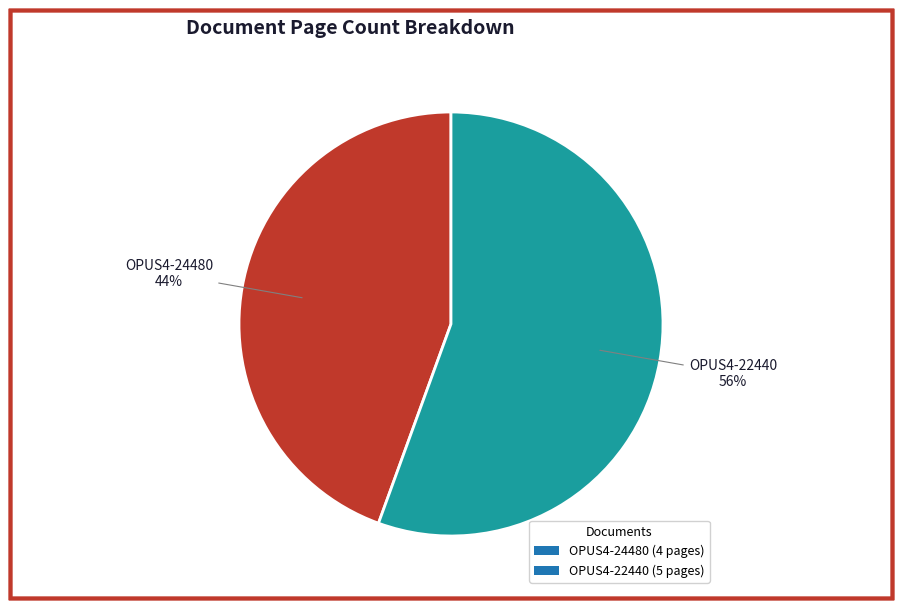

The OPUS4-22440 slice represents 70% of the pie. True or false?

False